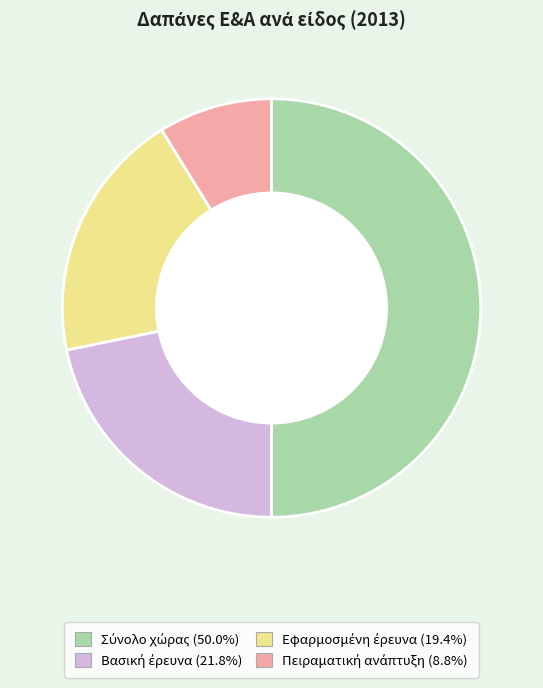

How much of the chart is everything except Πειραματική ανάπτυξη?

91.2%